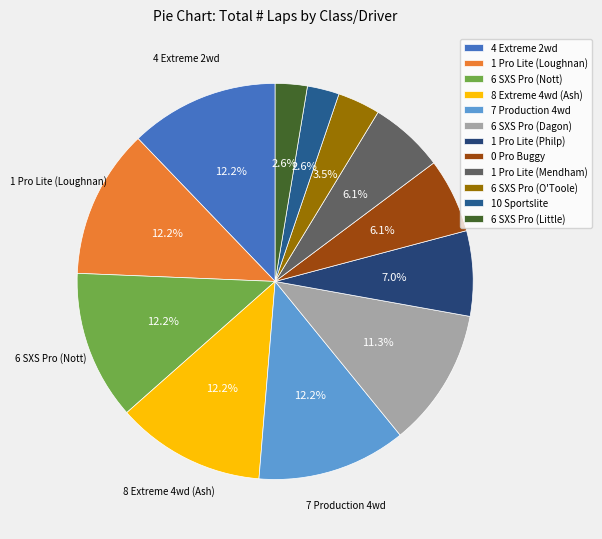

What portion of the pie excludes 6 SXS Pro (Little)?

97.4%